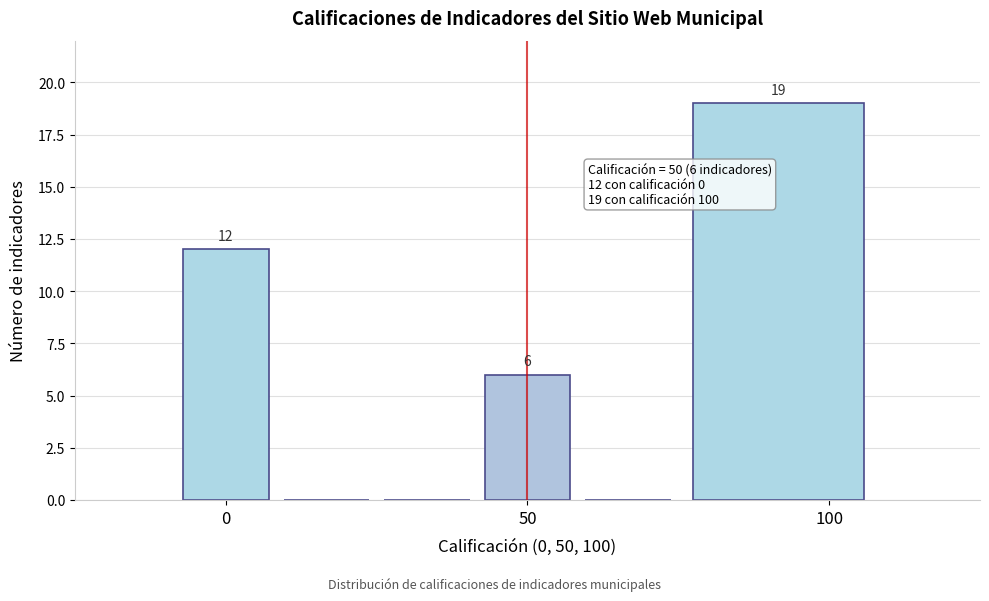

Around what value on the x-axis is the tallest bar? Give the approximate position of its centre, as read against the axis.

90